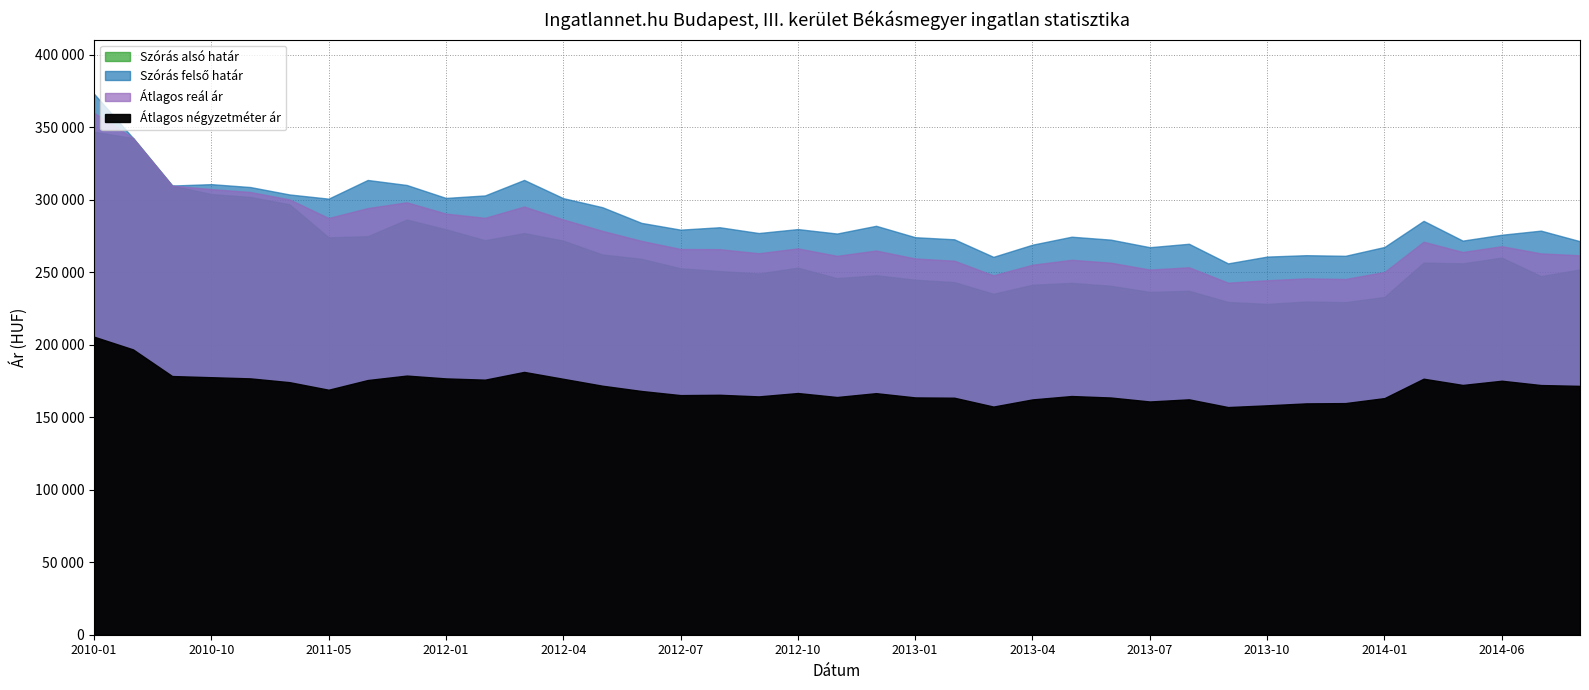

Rank the categories by Átlagos reál ár value from highest to lowest.

2010-01, 2010-08, 2010-09, 2010-10, 2010-11, 2010-12, 2011-12, 2012-03, 2011-11, 2012-01, 2012-02, 2011-05, 2012-04, 2012-05, 2012-06, 2014-04, 2014-06, 2012-10, 2012-07, 2012-08, 2012-12, 2014-05, 2012-09, 2014-07, 2014-08, 2012-11, 2013-01, 2013-05, 2013-02, 2013-06, 2013-04, 2013-08, 2013-07, 2014-01, 2013-03, 2013-11, 2013-12, 2013-10, 2013-09